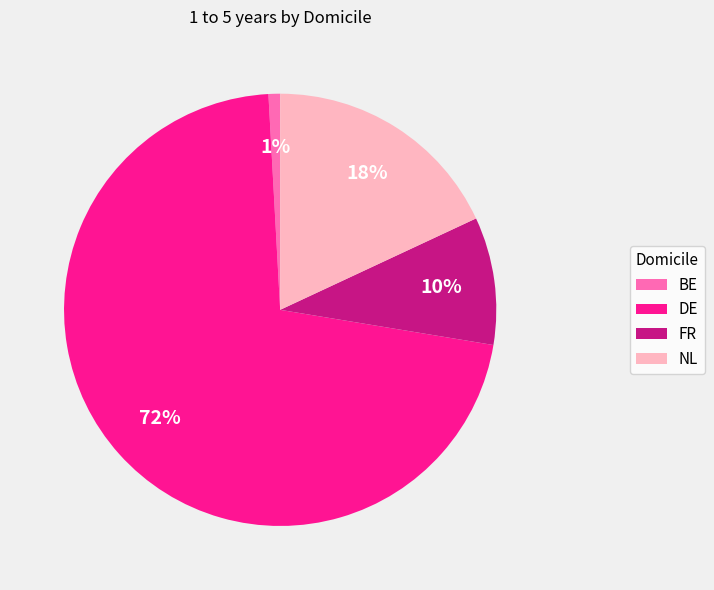

Rank the categories by value from lowest to highest.

BE, FR, NL, DE